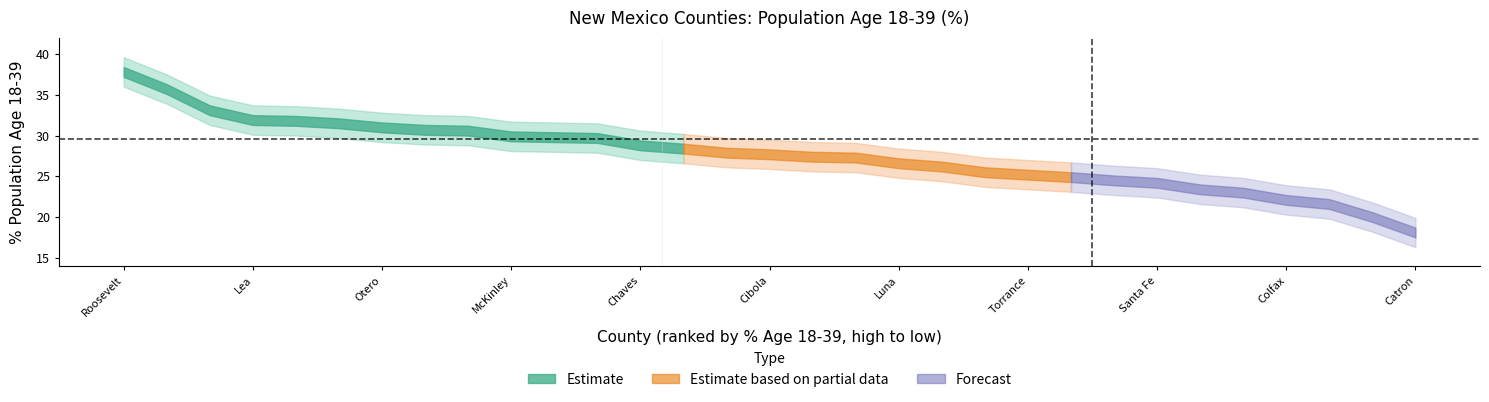

Approximately how many times larger is the value at 13 compared to 4?

0.9